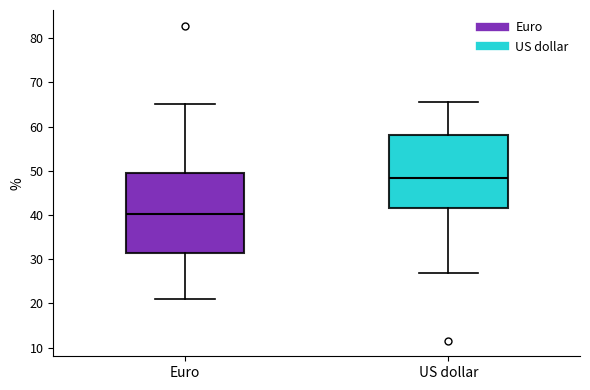

Reading left to right, transcribe this box plot: for each box, give where its median line is, the range the box spans, and where its two whiskers end, as read against the y-axis. The values are not printed on the chart, so give them approximately, as read against the axis.

Euro: median 40, box 32 to 49, whiskers 21 to 65
US dollar: median 48, box 42 to 58, whiskers 27 to 66